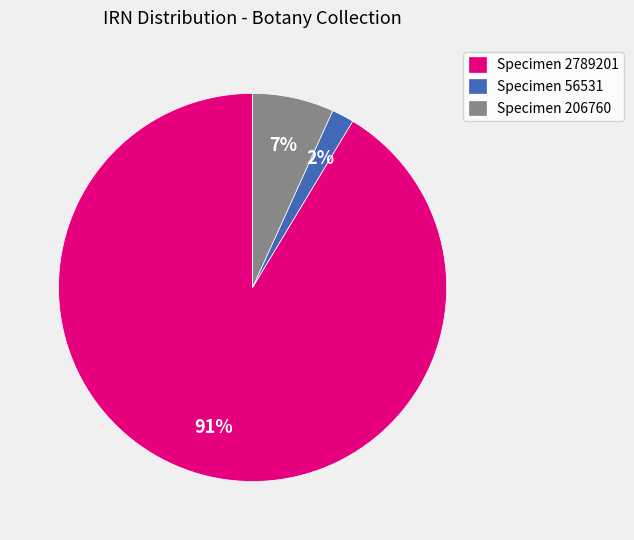

Rank the categories by value from lowest to highest.

Specimen 56531, Specimen 206760, Specimen 2789201